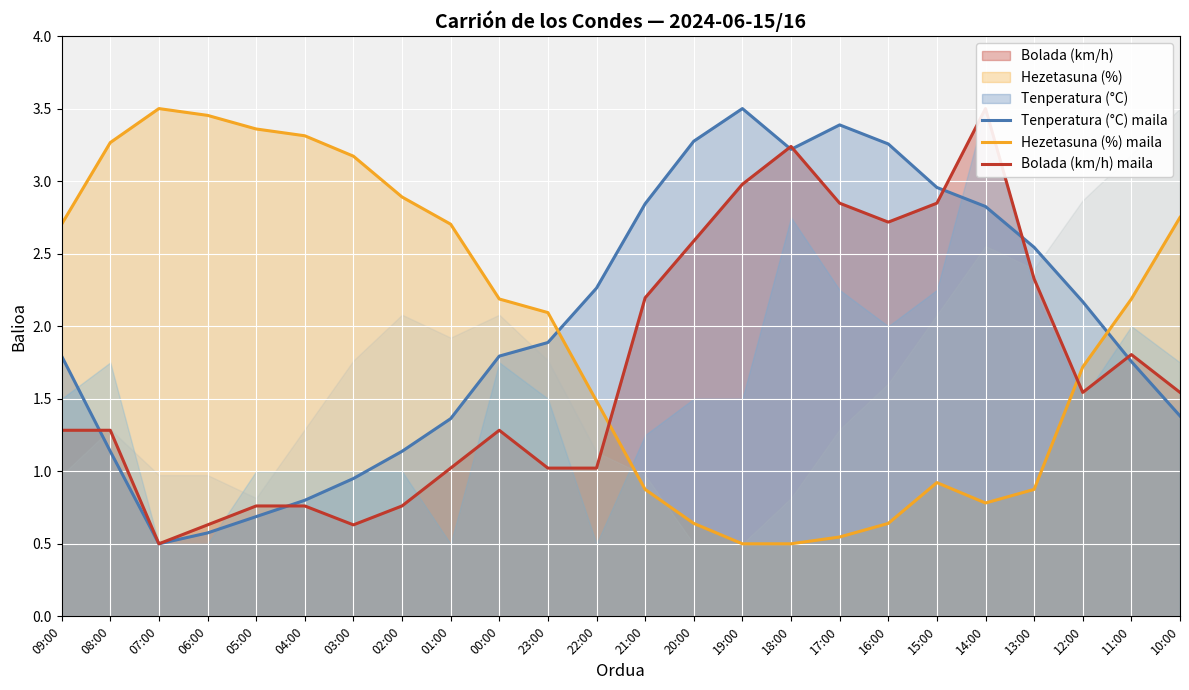

Which category has the highest value in the Hezetasuna (%) maila series?

07:00